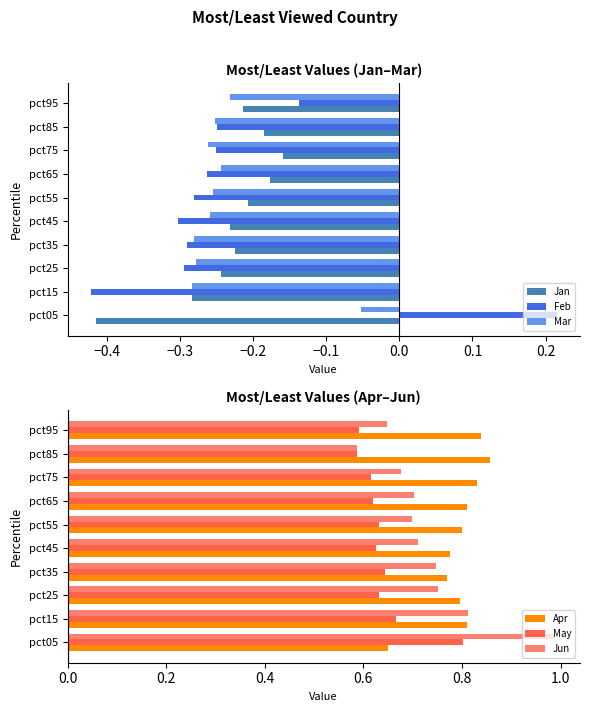

Where is Feb nearest to the value 0?

pct95